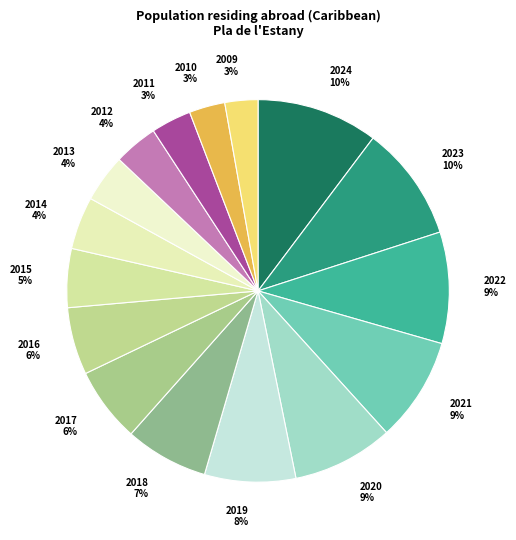

Count the number of slices in the pie.

16